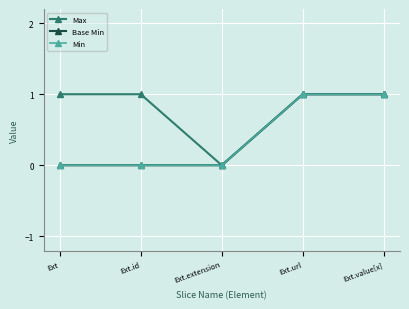

What position from the left is Ext.url?

4